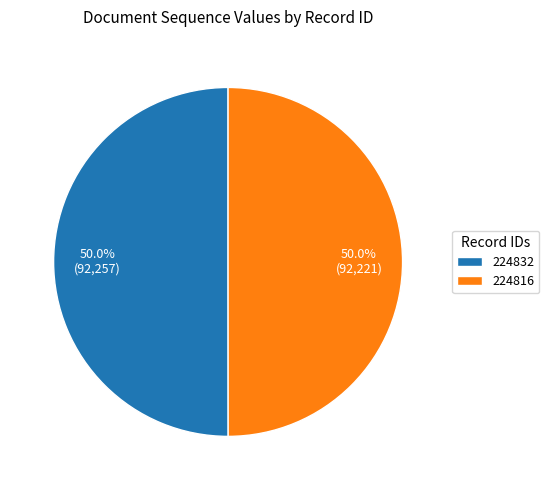

Combined, do 224816 and 224832 account for over 50%?

Yes